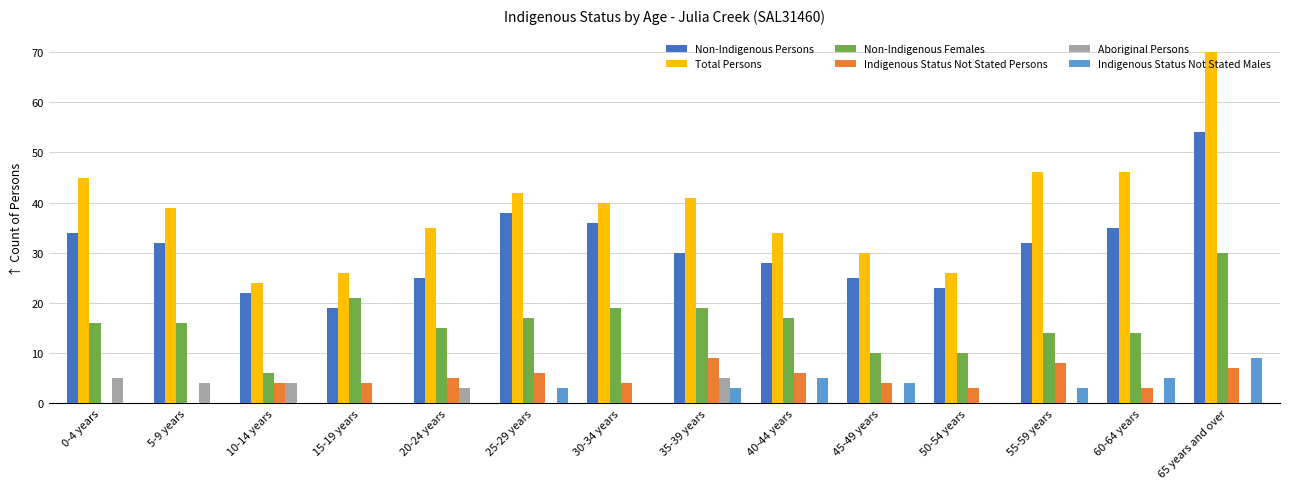

True or false: Aboriginal Persons has a value of 0 at 50-54 years.

True